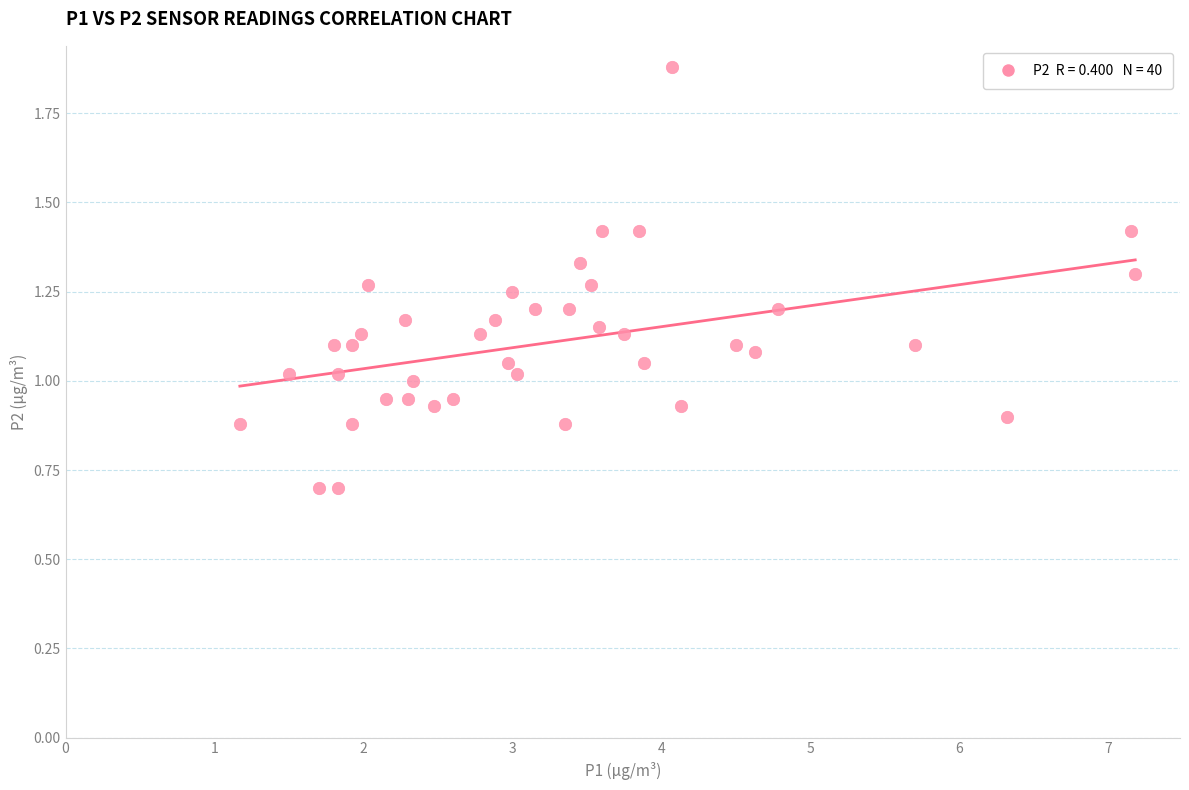

What is the range of X values (max minus min)?

6.0